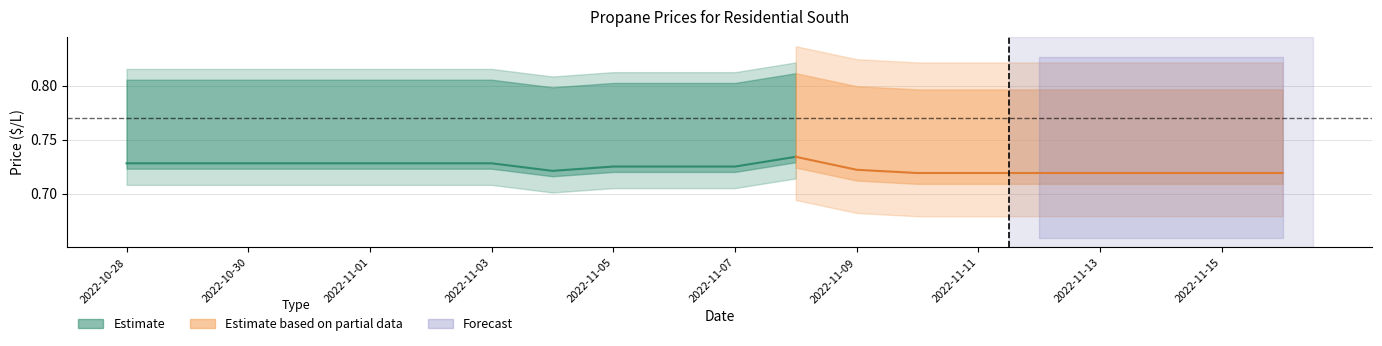

At which label does $/L reach its peak?

2022-11-08